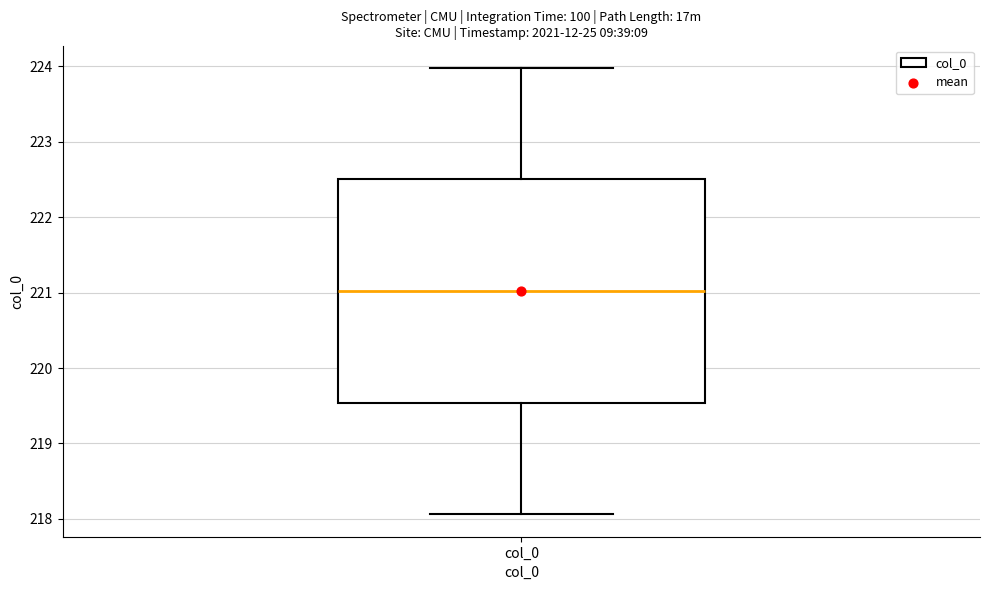

Where is the upper edge of the box for col_0 on the y-axis? The values are not printed on the chart, so give them approximately, as read against the axis.

222.5